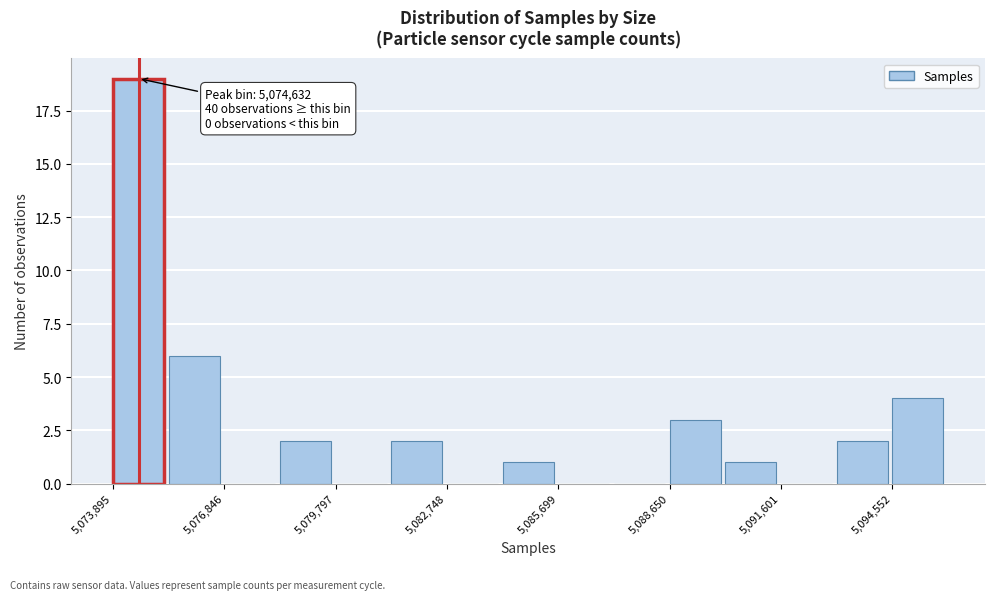

Read against the x-axis, roughly where is the centre of the tallest bar?

5074500